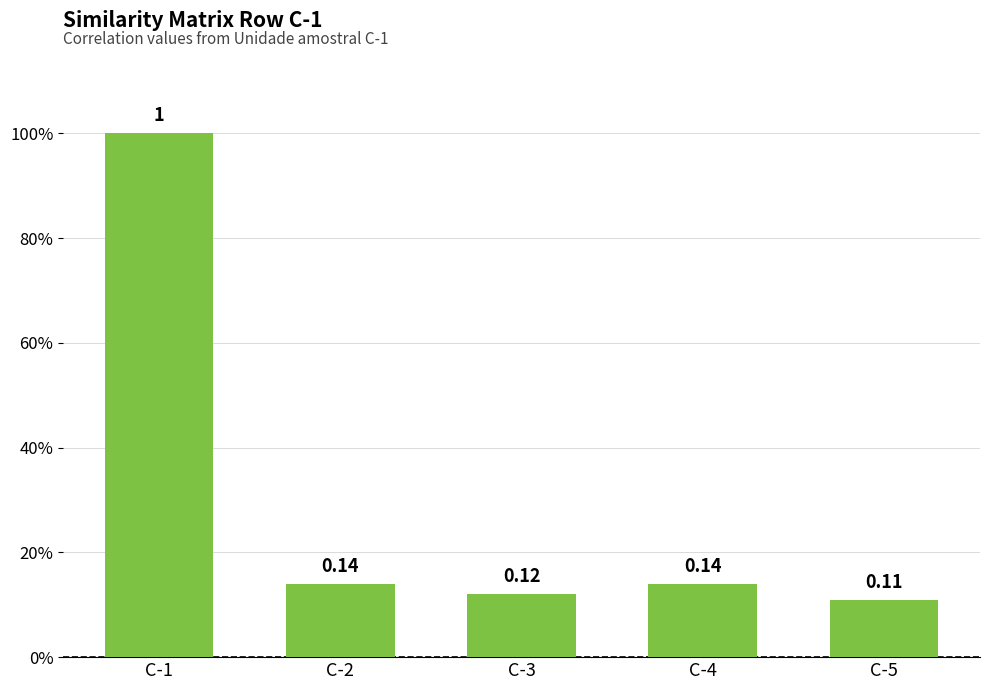

Between C-3 and C-4, which is larger?

C-4